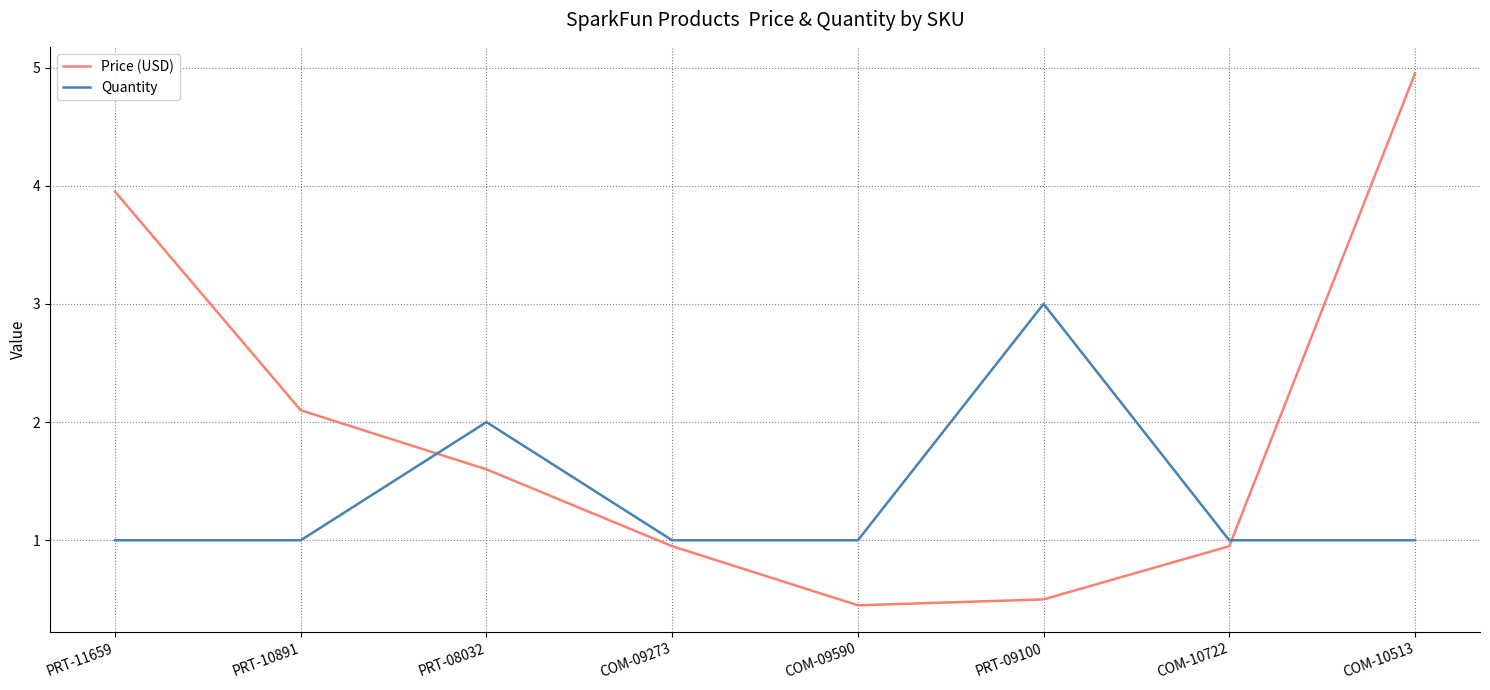

How many categories are shown in the chart?

8